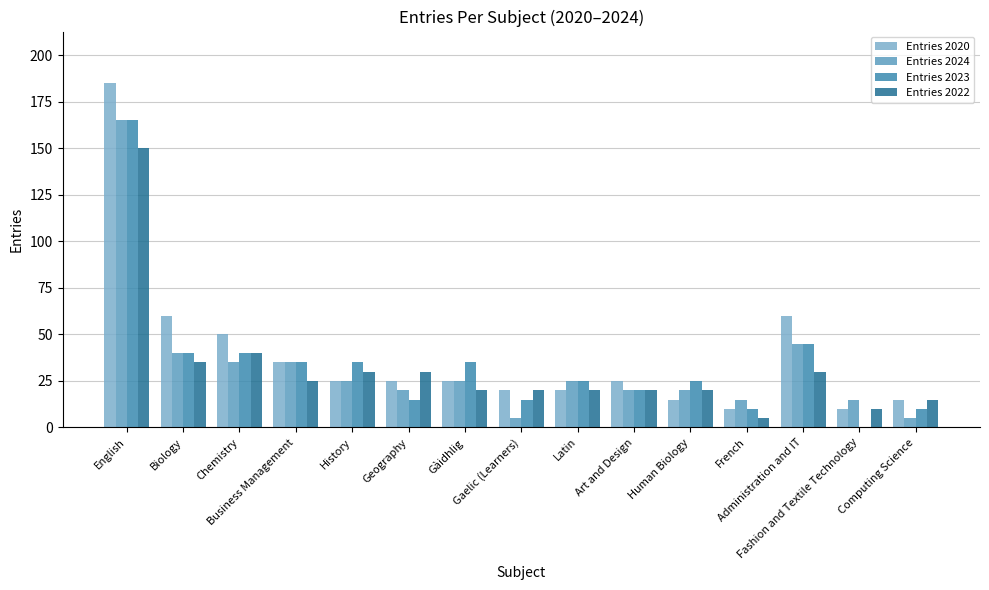

Which category has the highest value in the Entries 2022 series?

English